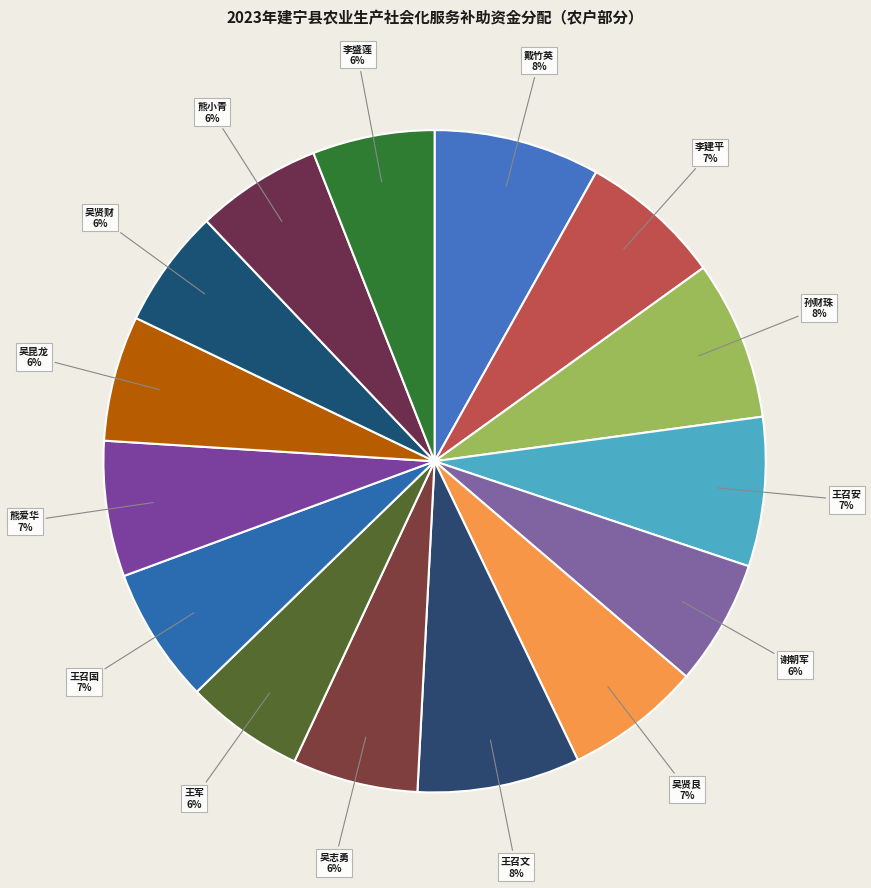

To the nearest percent, what portion does 熊小青 represent?

6%